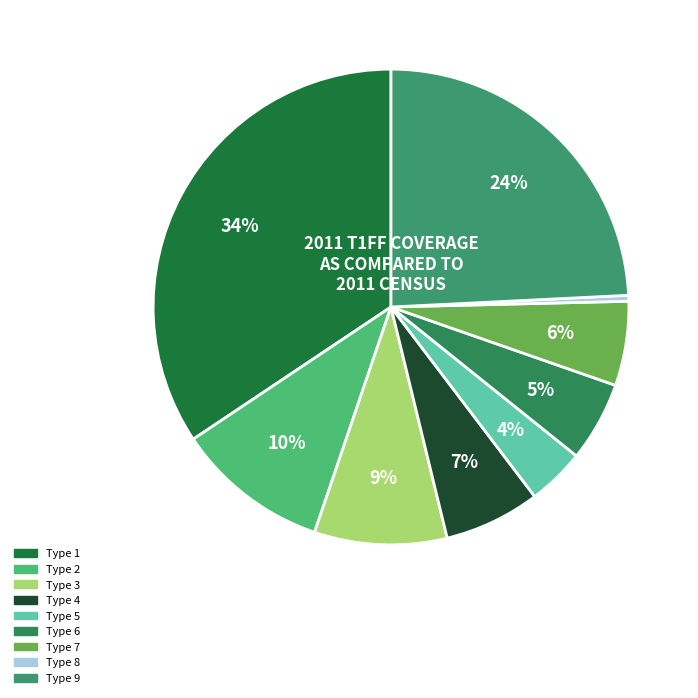

Count the number of slices in the pie.

9